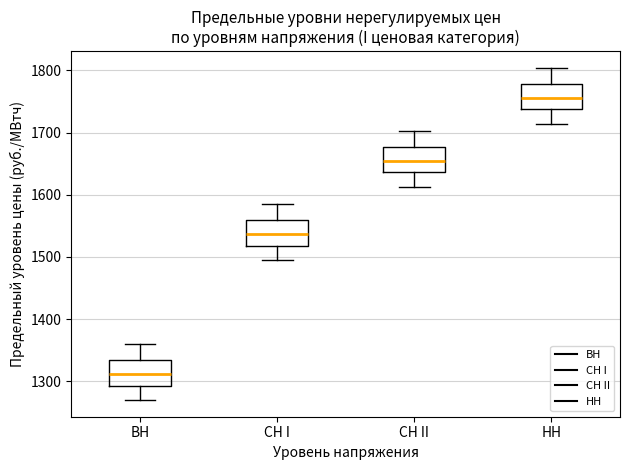

Reading left to right, transcribe this box plot: for each box, give where its median line is, the range the box spans, and where its two whiskers end, as read against the y-axis. The values are not printed on the chart, so give them approximately, as read against the axis.

ВН: median 1310, box 1290 to 1330, whiskers 1270 to 1360
СН I: median 1540, box 1520 to 1560, whiskers 1490 to 1580
СН II: median 1650, box 1640 to 1680, whiskers 1610 to 1700
НН: median 1760, box 1740 to 1780, whiskers 1710 to 1800